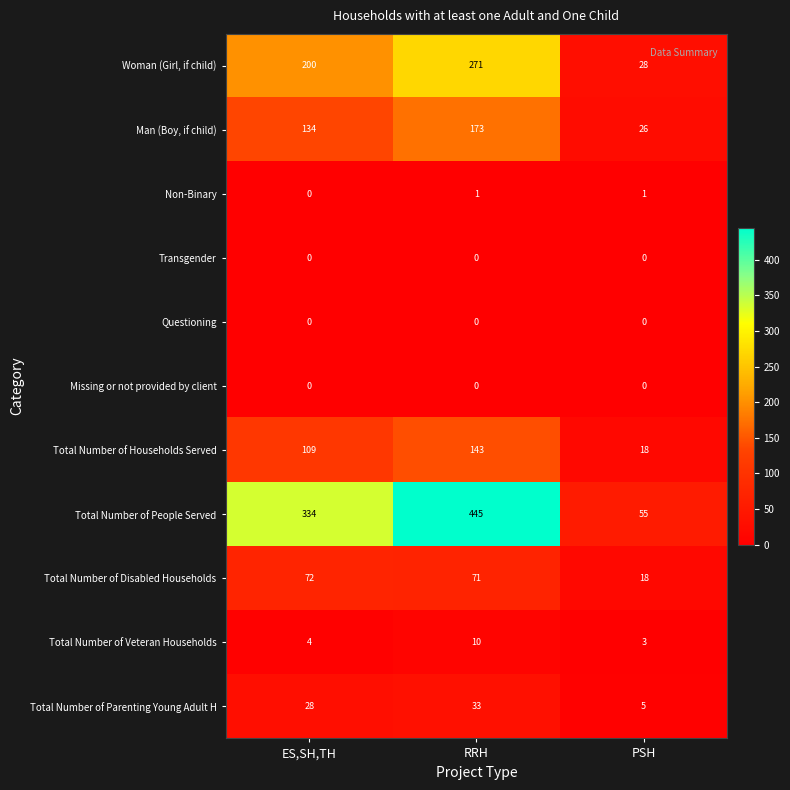

What is the spread (max minus min) of values at RRH?

445